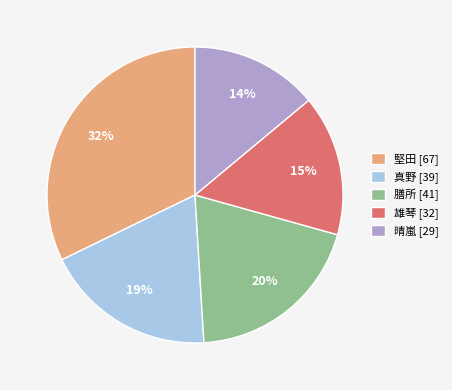

Does 膳所 account for over 50% of the chart?

No